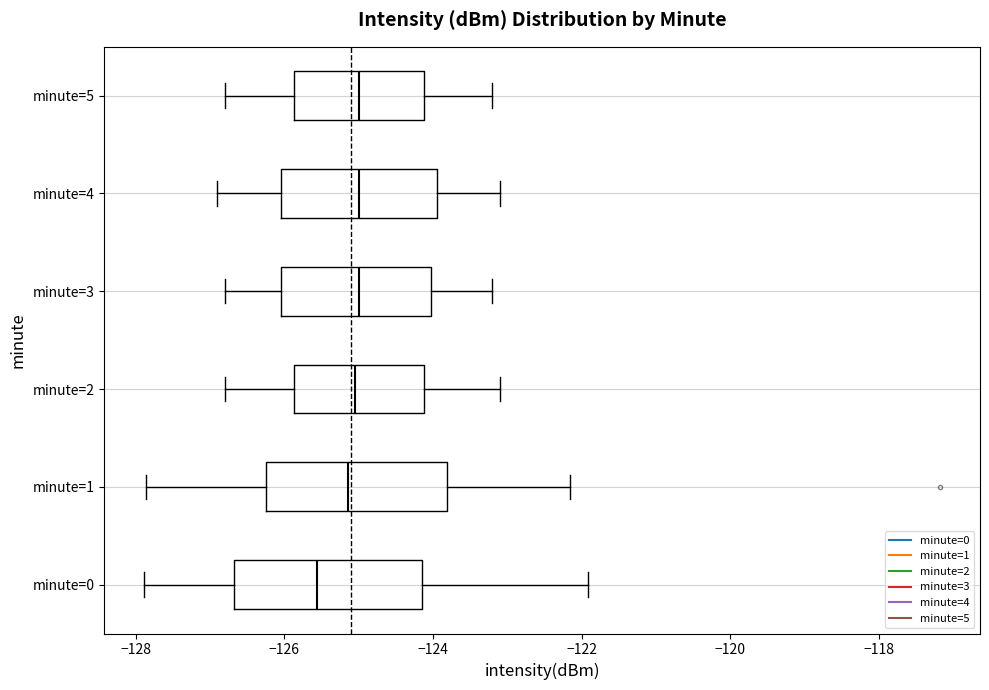

Reading bottom to top, read every box against the x-axis: the position of its median line, the range the box covers, and the ends of its whiskers. The values are not printed on the chart, so give them approximately, as read against the axis.

minute=0: median -125.6, box -126.6 to -124.2, whiskers -127.8 to -122.0
minute=1: median -125.2, box -126.2 to -123.8, whiskers -127.8 to -122.2
minute=2: median -125.0, box -125.8 to -124.2, whiskers -126.8 to -123.0
minute=3: median -125.0, box -126.0 to -124.0, whiskers -126.8 to -123.2
minute=4: median -125.0, box -126.0 to -124.0, whiskers -126.8 to -123.0
minute=5: median -125.0, box -125.8 to -124.2, whiskers -126.8 to -123.2